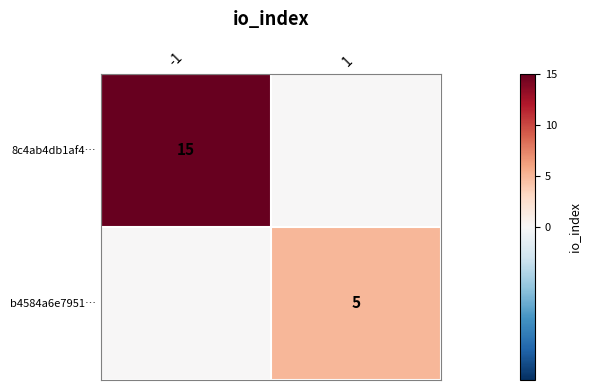

The value of 8c4ab4db1af4… at -1 is 3. True or false?

False